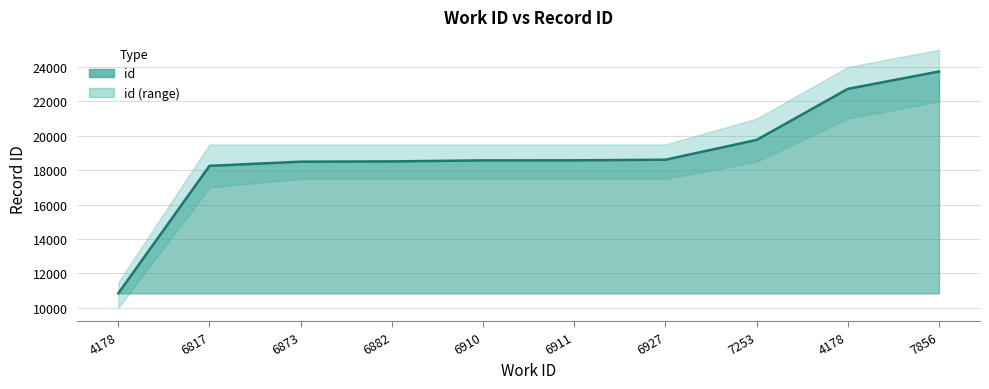

Does the chart display data point markers on the line(s)?

No